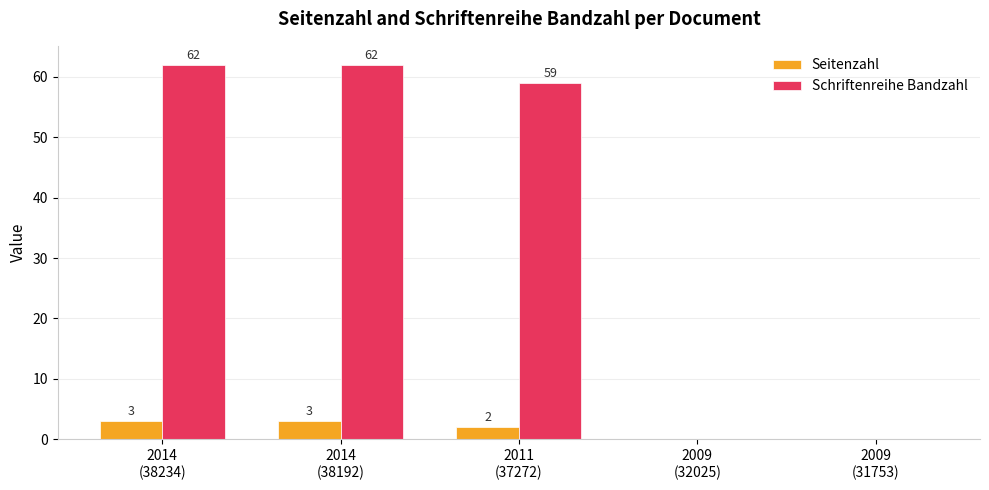

The Schriftenreihe Bandzahl series shows -32 at 2009
(31753). True or false?

False